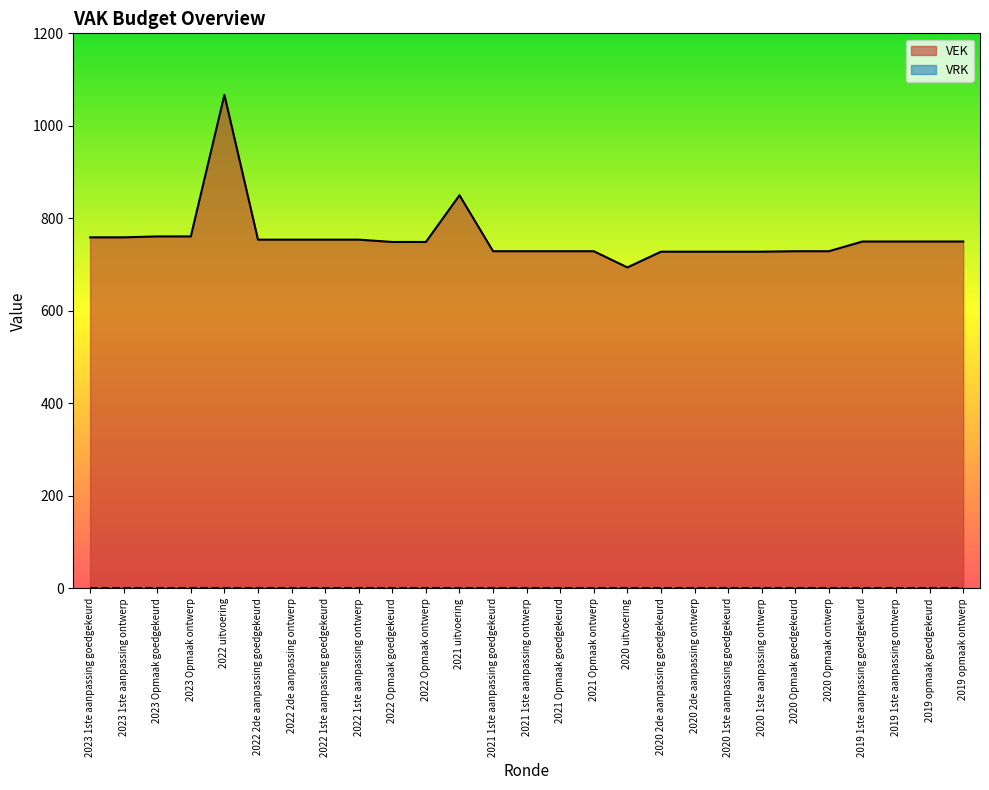

Reading left to right, extract all data points from this chart.

2023 1ste aanpassing goedgekeurd=759	2023 1ste aanpassing ontwerp=759	2023 Opmaak goedgekeurd=761	2023 Opmaak ontwerp=761	2022 uitvoering=1067	2022 2de aanpassing goedgekeurd=754	2022 2de aanpassing ontwerp=754	2022 1ste aanpassing goedgekeurd=754	2022 1ste aanpassing ontwerp=754	2022 Opmaak goedgekeurd=749	2022 Opmaak ontwerp=749	2021 uitvoering=850	2021 1ste aanpassing goedgekeurd=729	2021 1ste aanpassing ontwerp=729	2021 Opmaak goedgekeurd=729	2021 Opmaak ontwerp=729	2020 uitvoering=694	2020 2de aanpassing goedgekeurd=728	2020 2de aanpassing ontwerp=728	2020 1ste aanpassing goedgekeurd=728	2020 1ste aanpassing ontwerp=728	2020 Opmaak goedgekeurd=729	2020 Opmaak ontwerp=729	2019 1ste aanpassing goedgekeurd=750	2019 1ste aanpassing ontwerp=750	2019 opmaak goedgekeurd=750	2019 opmaak ontwerp=750